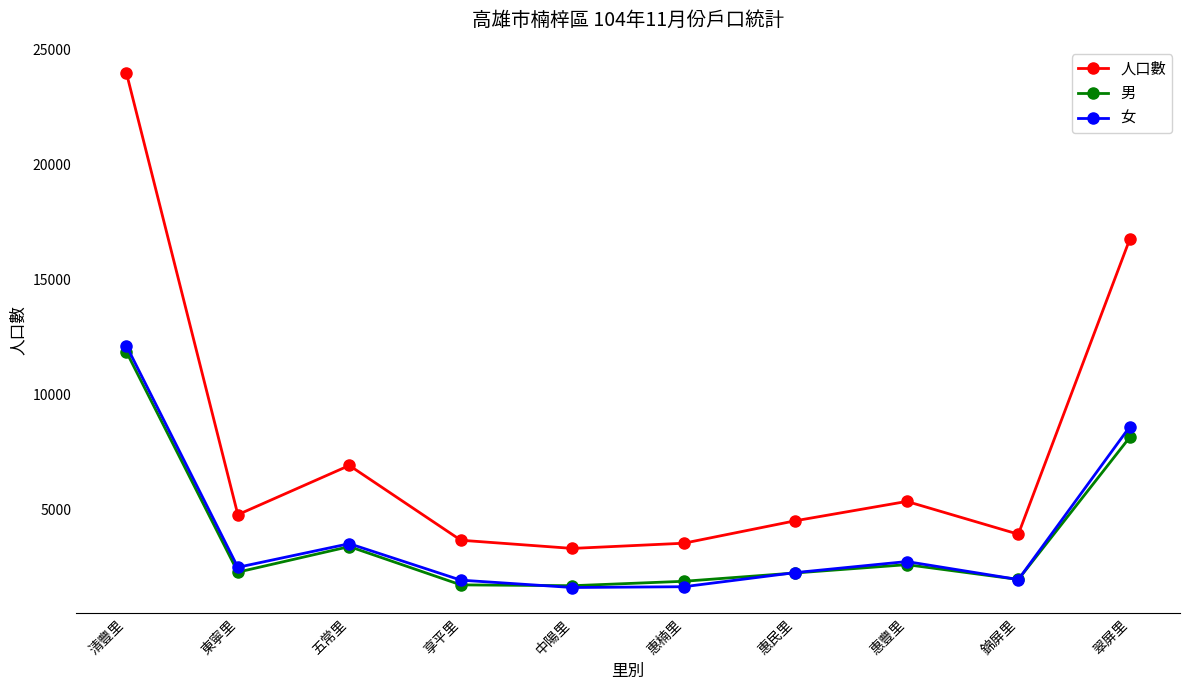

What is the label of the 1st point from the right?

翠屏里